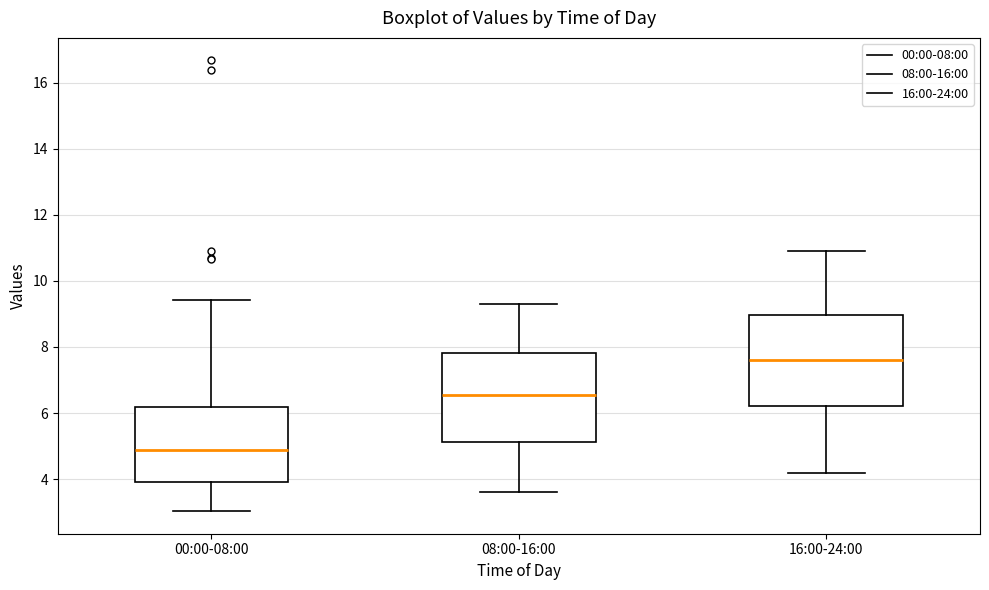

Reading left to right, transcribe this box plot: for each box, give where its median line is, the range the box spans, and where its two whiskers end, as read against the y-axis. The values are not printed on the chart, so give them approximately, as read against the axis.

00:00-08:00: median 4.8, box 4.0 to 6.2, whiskers 3.0 to 9.4
08:00-16:00: median 6.6, box 5.2 to 7.8, whiskers 3.6 to 9.4
16:00-24:00: median 7.6, box 6.2 to 9.0, whiskers 4.2 to 11.0